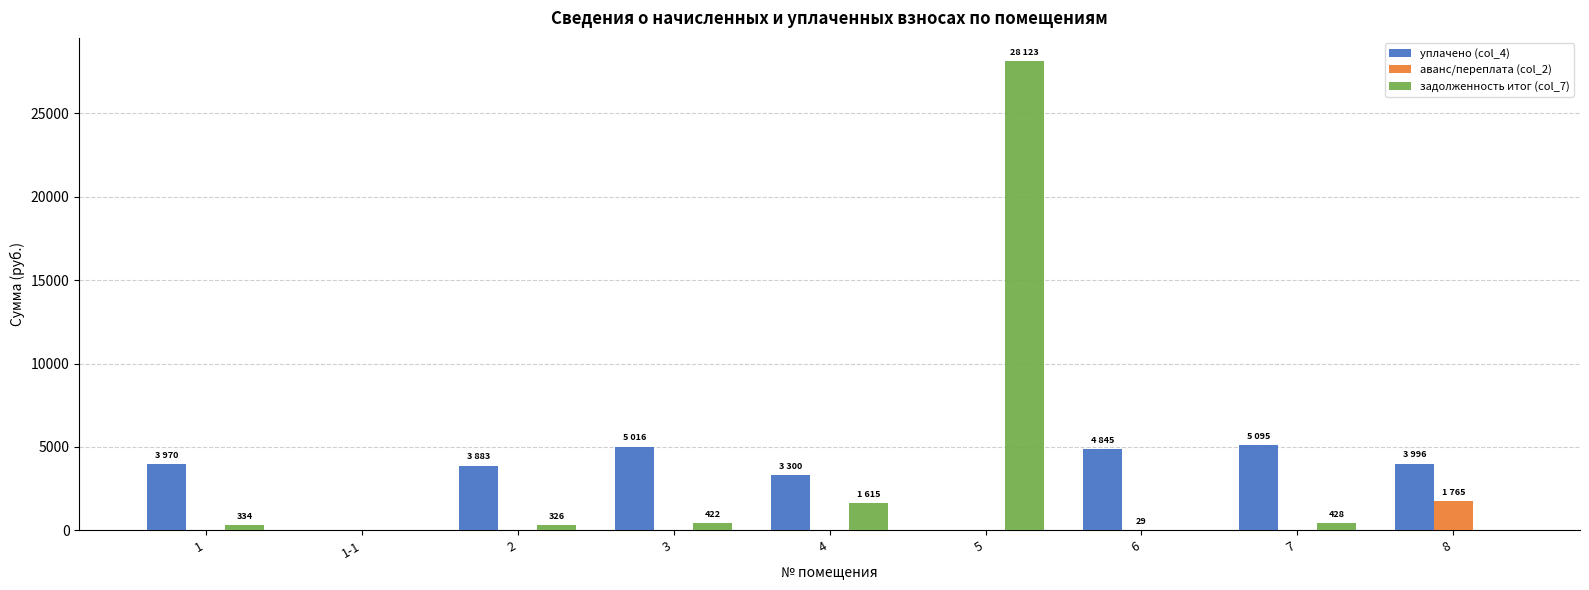

The value of аванс/переплата (col_2) at 1 is -1224.9. True or false?

False